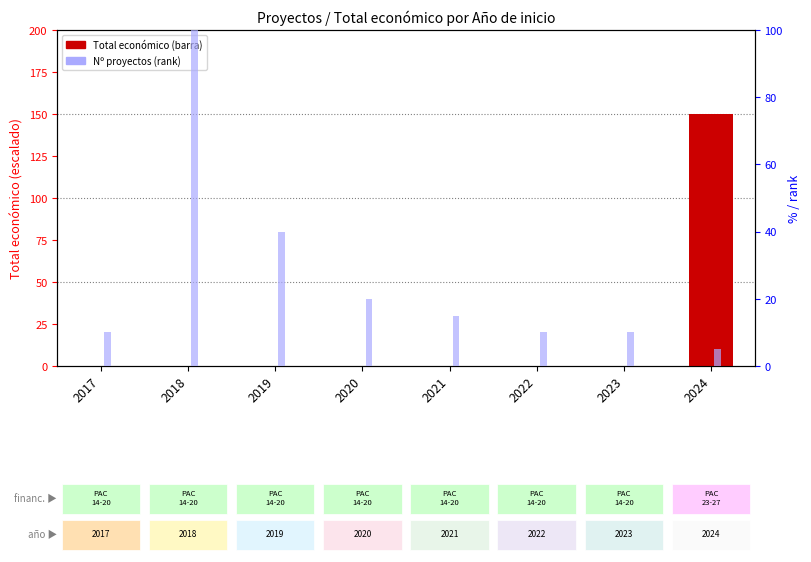

How many values in the Nº proyectos (rank) series exceed 15?

3